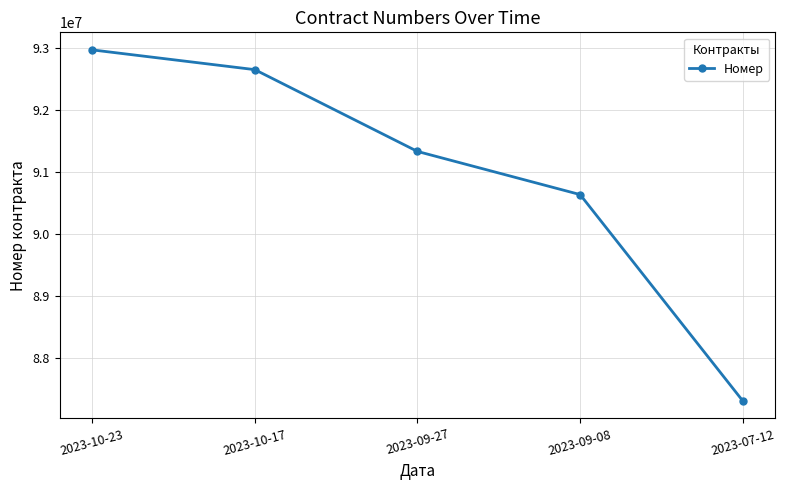

Approximately how many times larger is the value at 2023-10-23 compared to 2023-07-12?

1.1